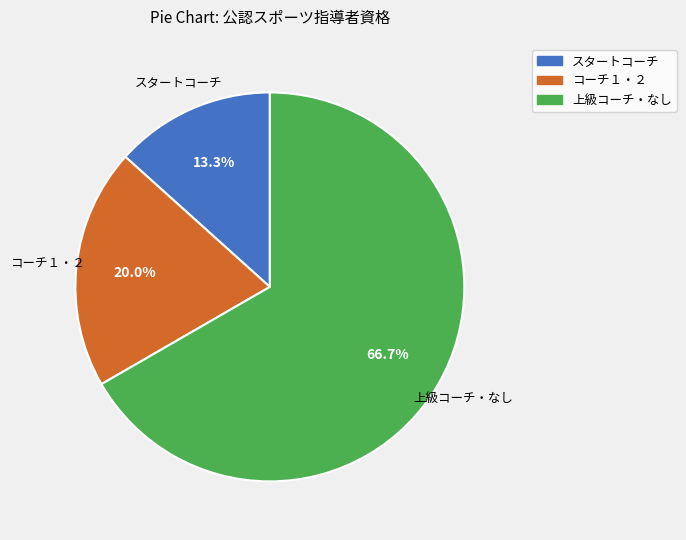

Does any single category account for the majority?

Yes